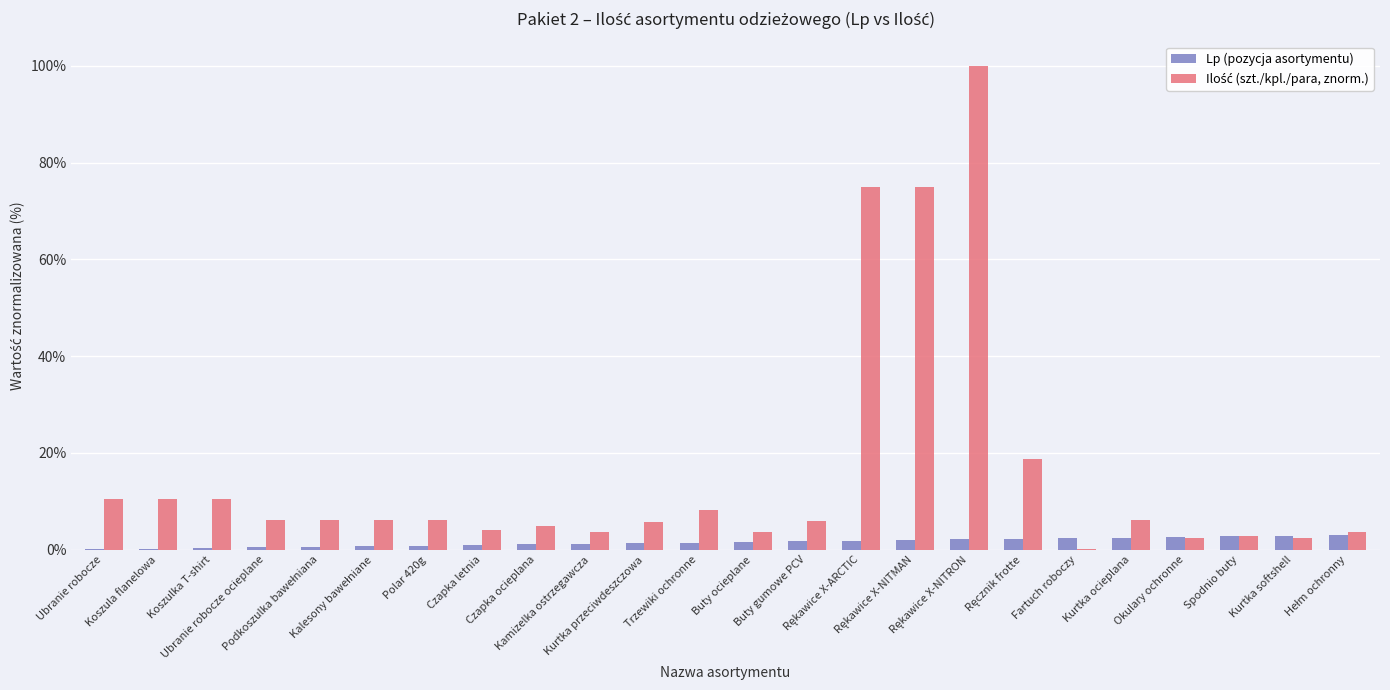

What is the sum of all Lp (pozycja asortymentu) values?

37.5